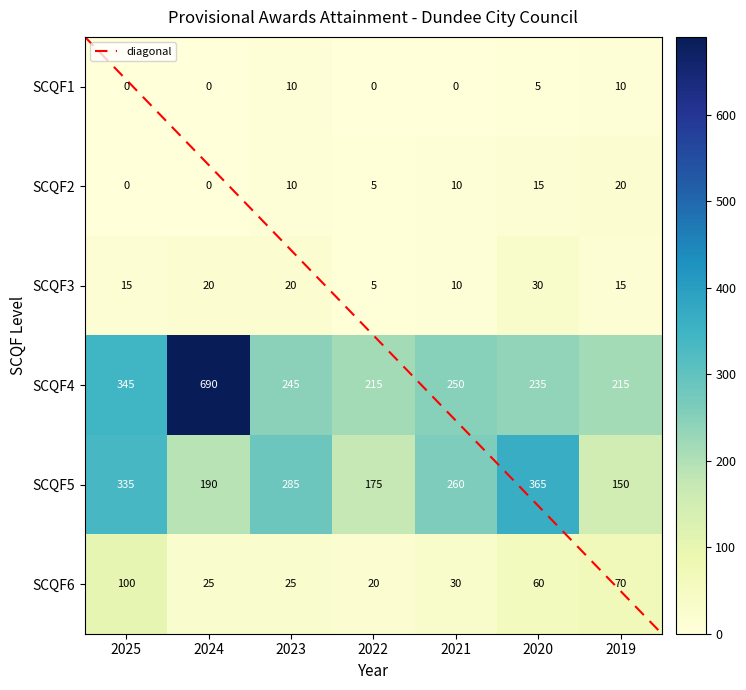

What is the average value of the SCQF6 series?

47